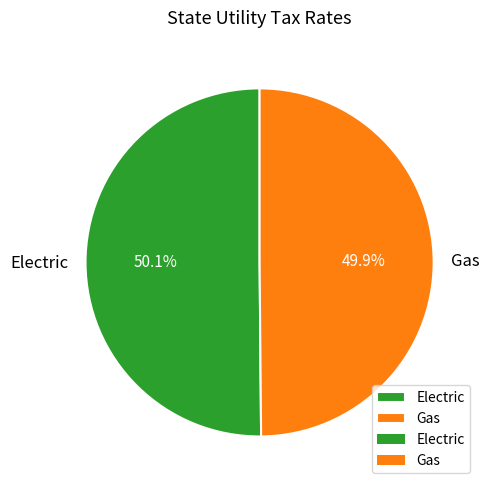

How many slices are in this pie chart?

2